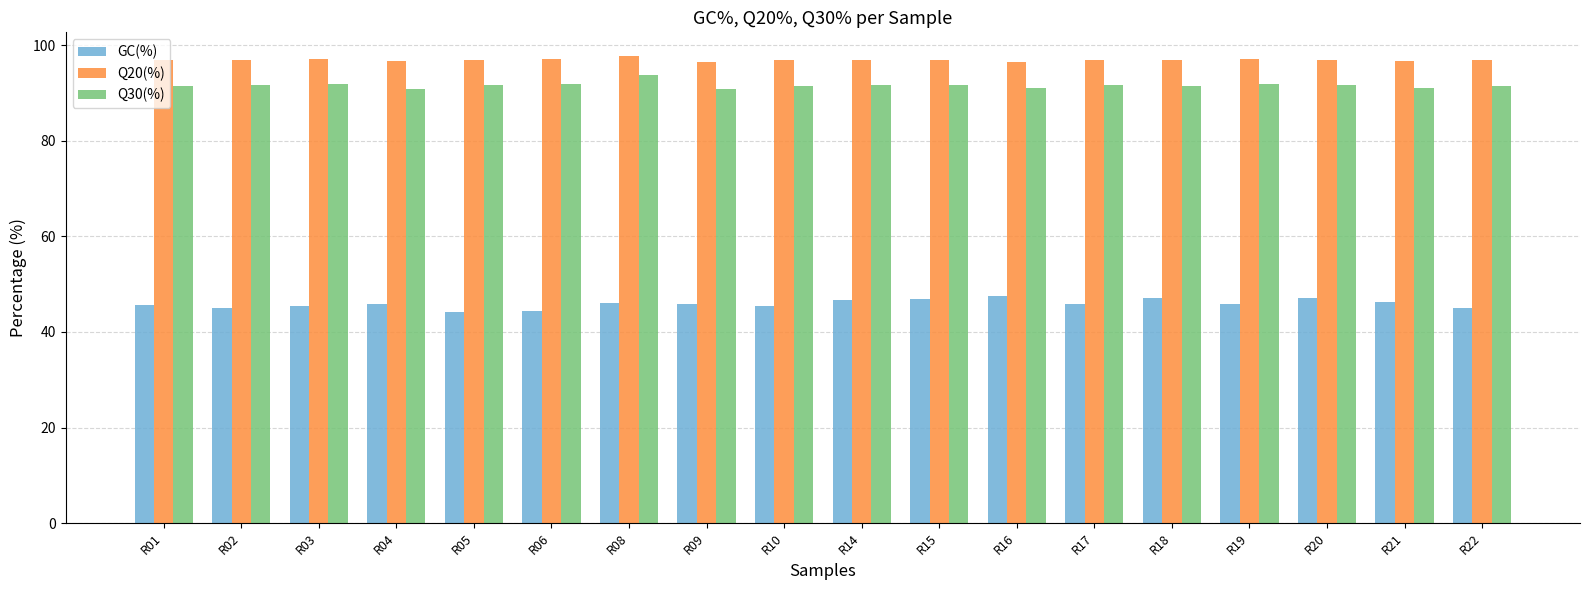

Where does the Q30(%) series first go above 91?

R01